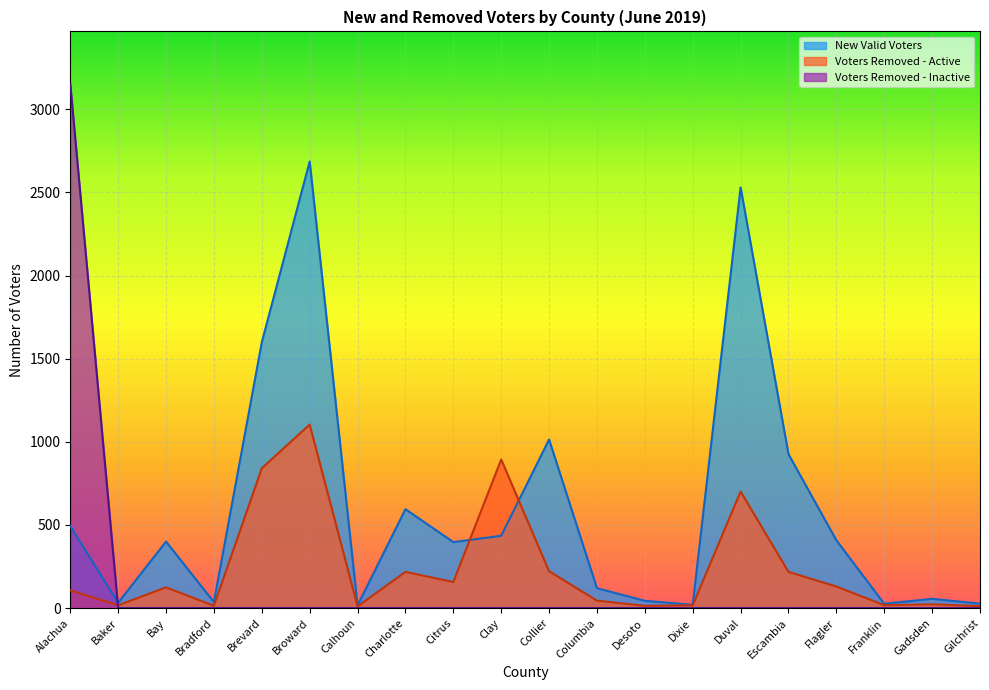

Which series changed the most between Baker and Gilchrist?

New Valid Voters